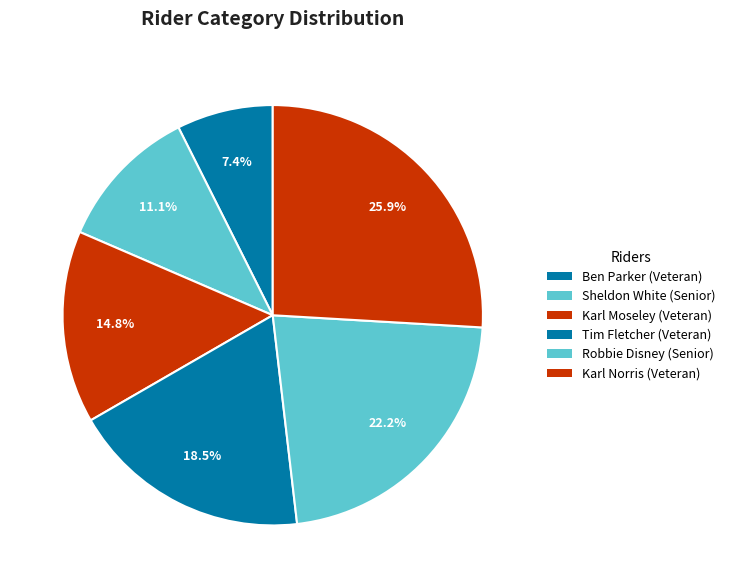

How many segments does this pie chart have?

6